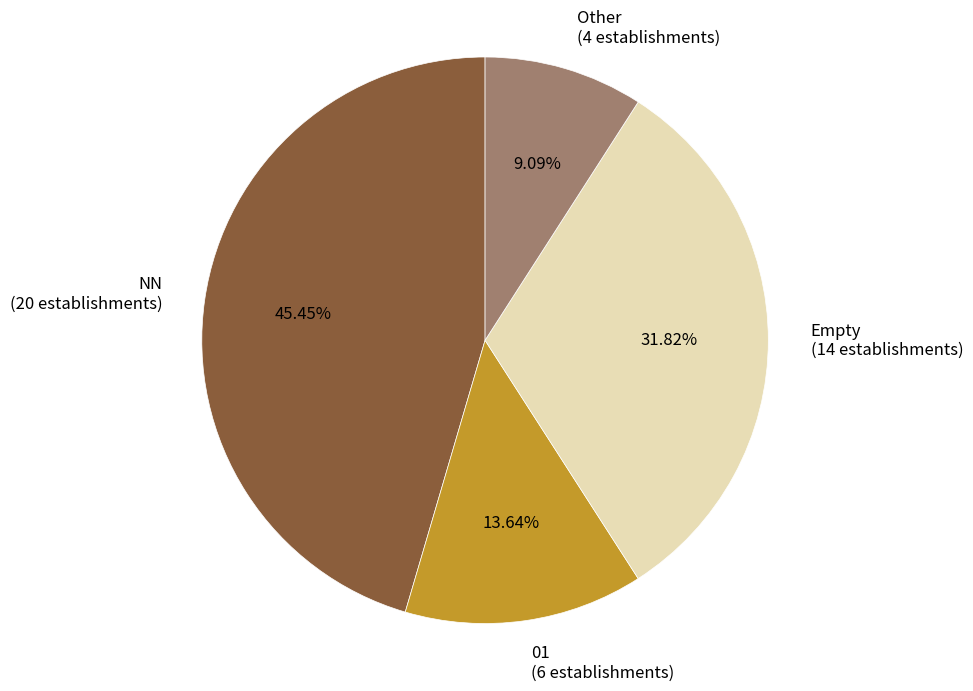

Does any single category account for the majority?

No